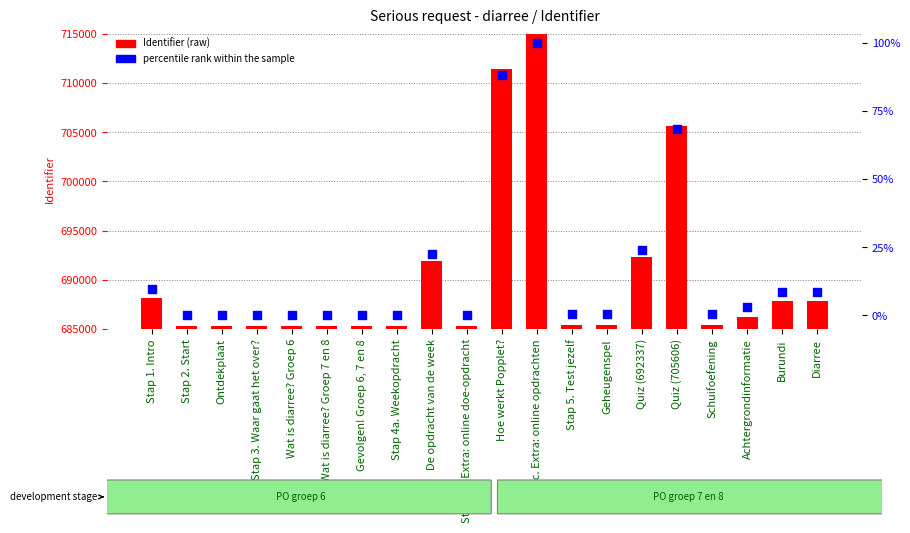

Which series contains the lowest Y value?

percentile rank within the sample